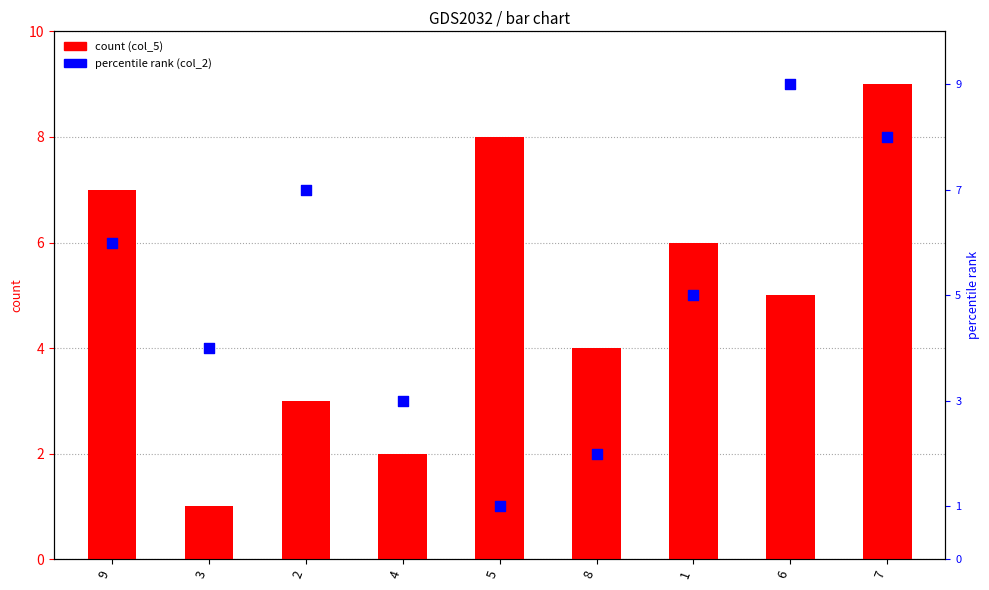

At how many categories does at least one series exceed 11?

8